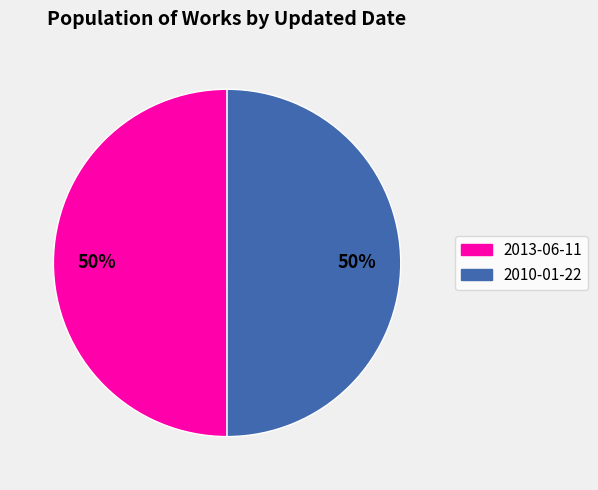

Do 2013-06-11 and 2010-01-22 together represent more than half of the pie?

Yes